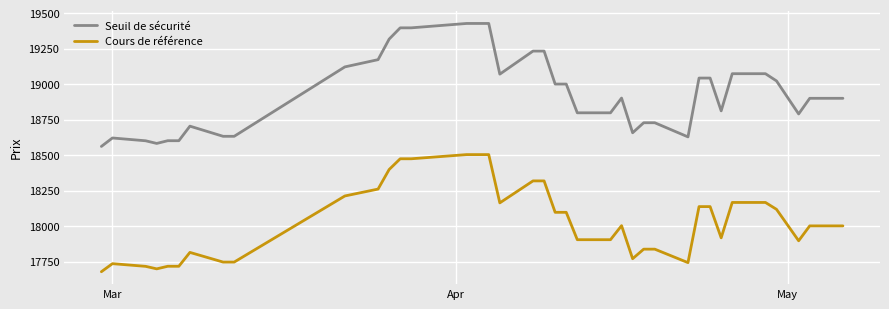

What are all the series names shown in the legend?

Seuil de sécurité, Cours de référence